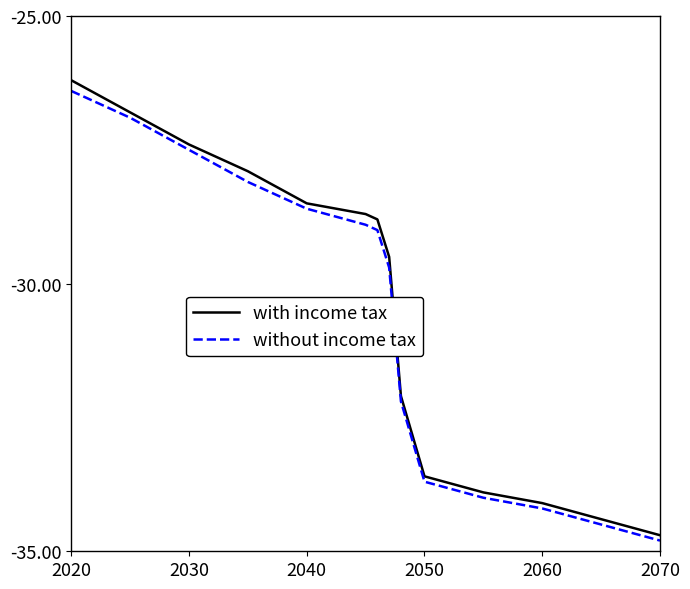

Reading left to right, transcribe all the data shown in this chart.

with income tax: -26.2	-26.8	-27.4	-27.9	-28.5	-28.7	-28.8	-29.5	-32.1	-33.6	-33.9	-34.1	-34.4	-34.7
without income tax: -26.4	-26.9	-27.5	-28.1	-28.6	-28.9	-29.0	-29.7	-32.2	-33.7	-34.0	-34.2	-34.5	-34.8